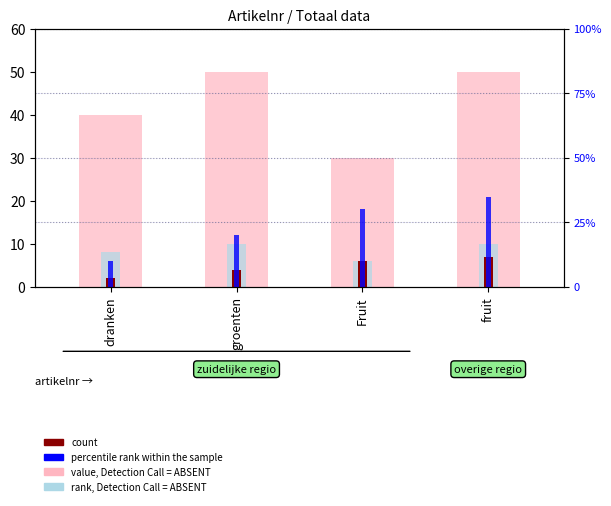

Between Fruit and fruit, which is larger?

fruit